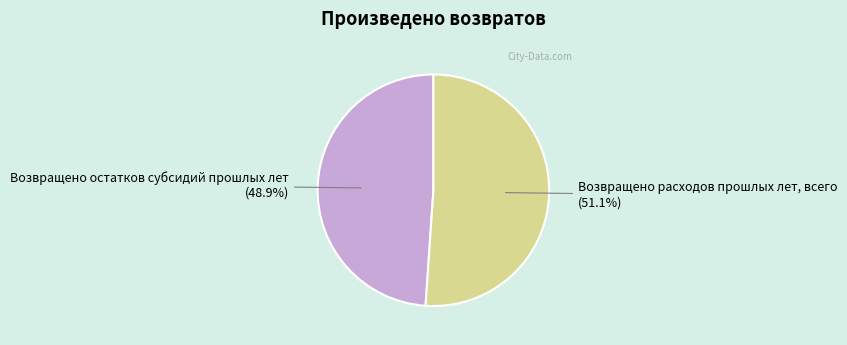

Is there any slice that represents more than half of the pie?

Yes